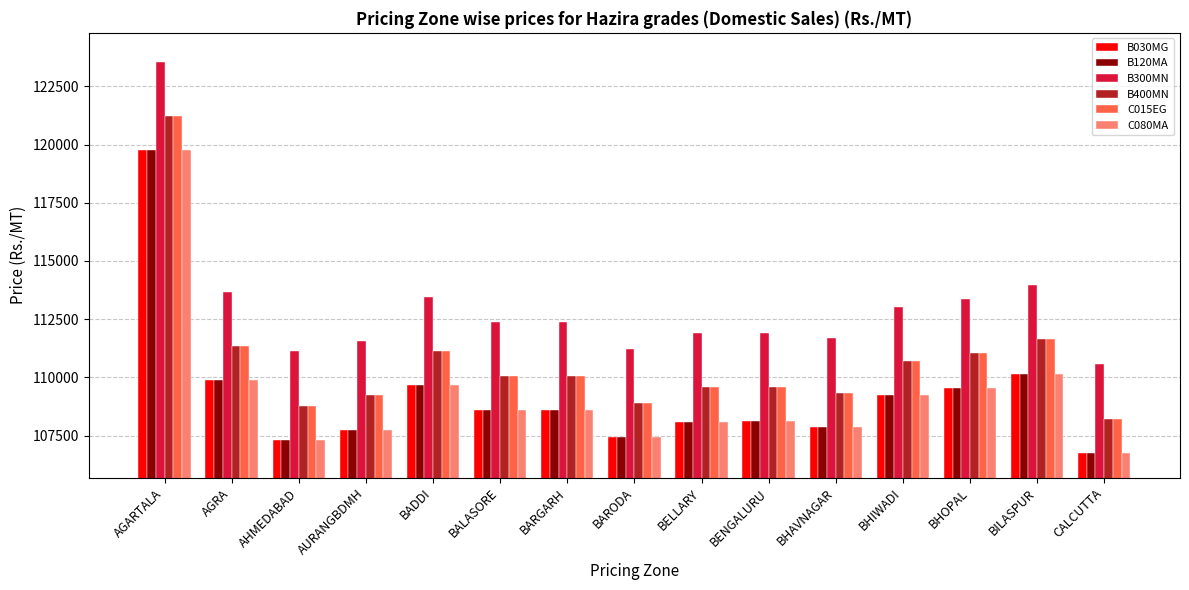

How many values in the B400MN series are below 110066?

7